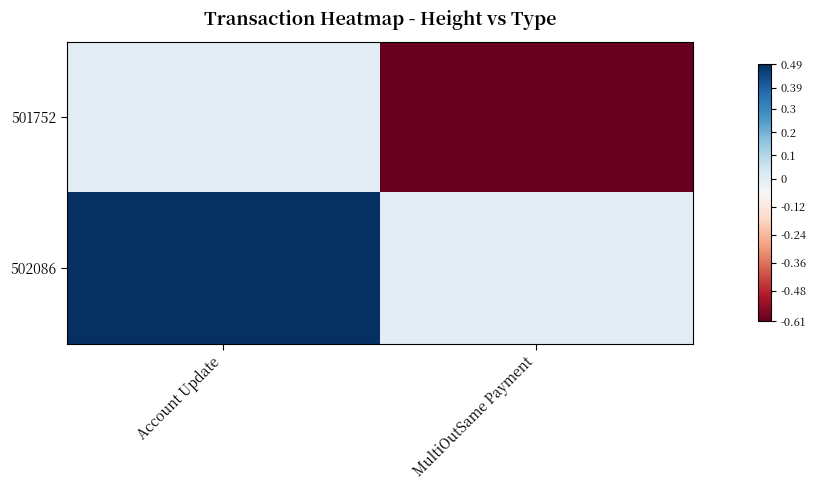

At which category is the sum across all series the highest?

Account Update